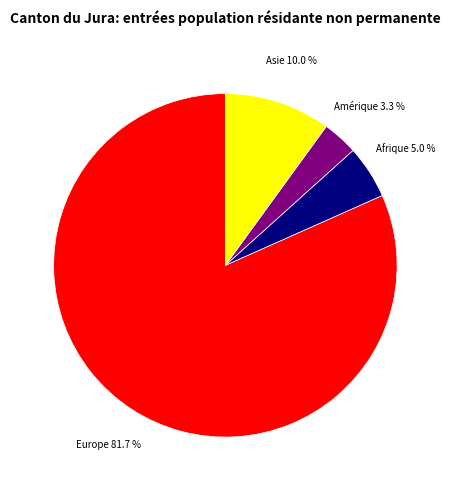

Is there any slice that represents more than half of the pie?

Yes